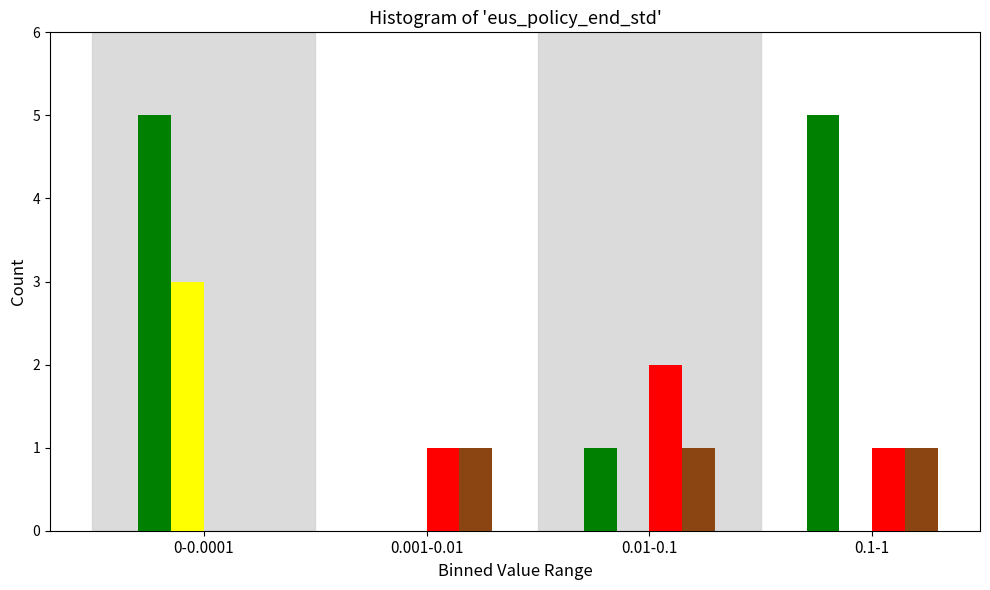

What is the total value across all series at 0.1-1?

7